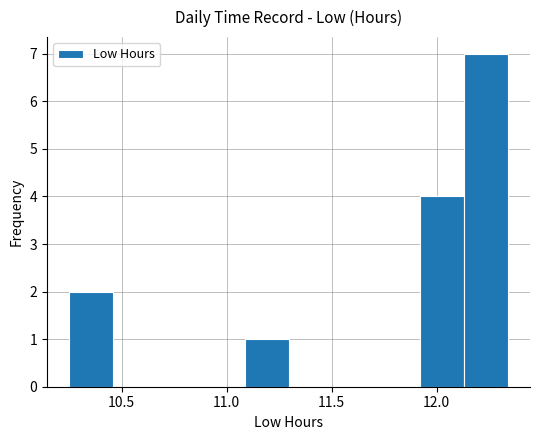

Reading left to right, list every bar in this chart as the range it spans on the x-axis followed by its height. Neither the bar edges nor the heights are printed on the chart, so give them approximately, as read against the axes.

10.25 to 10.45: 2
10.45 to 10.65: 0
10.65 to 10.90: 0
10.90 to 11.10: 0
11.10 to 11.30: 1
11.30 to 11.50: 0
11.50 to 11.70: 0
11.70 to 11.90: 0
11.90 to 12.15: 4
12.15 to 12.35: 7